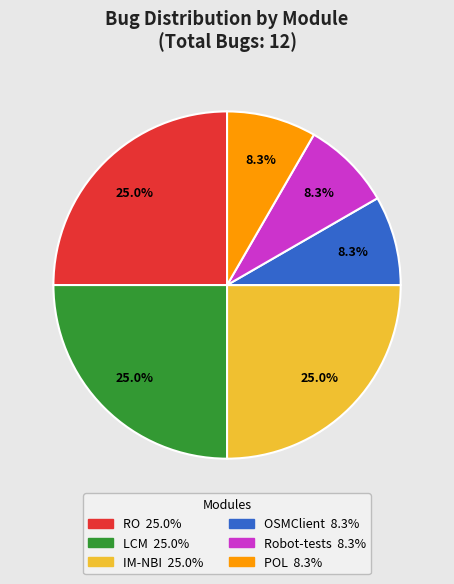

Between POL and RO, which is larger?

RO